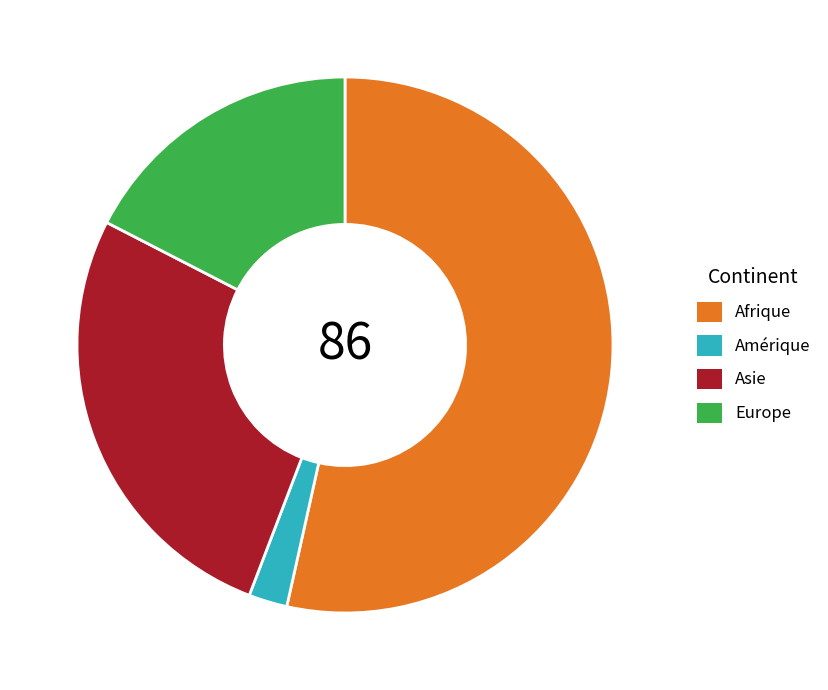

Do Amérique and Asie together represent more than half of the pie?

No